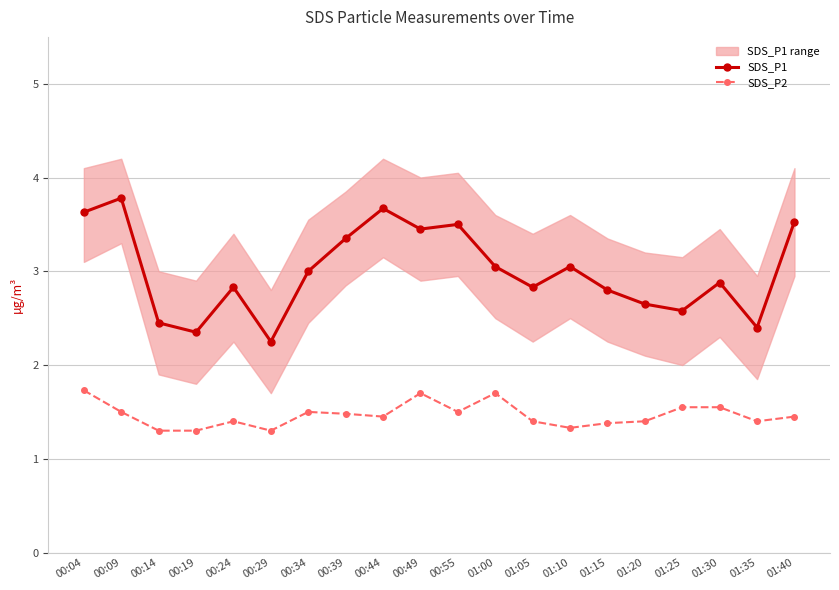

The SDS_P1 series shows 1.1 at 01:20. True or false?

False